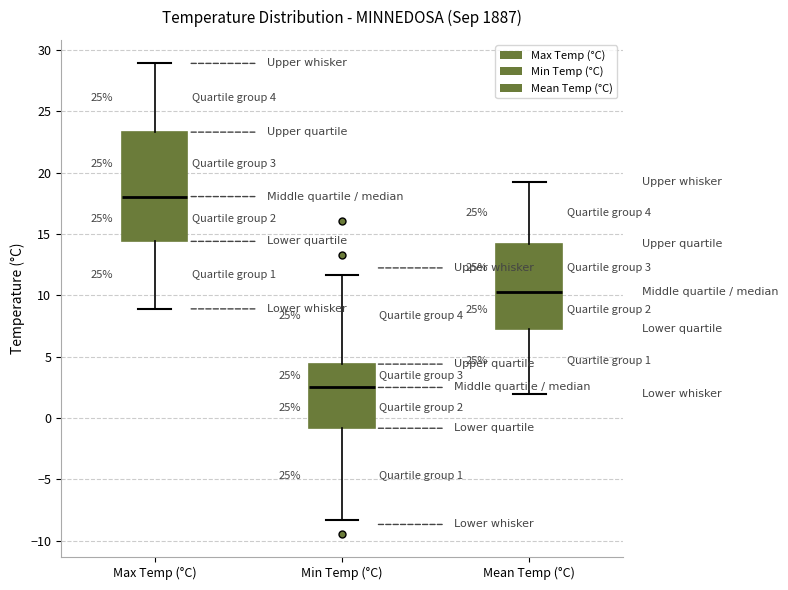

Which box is the tallest, from its lower edge to its upper edge?

Max Temp (°C)